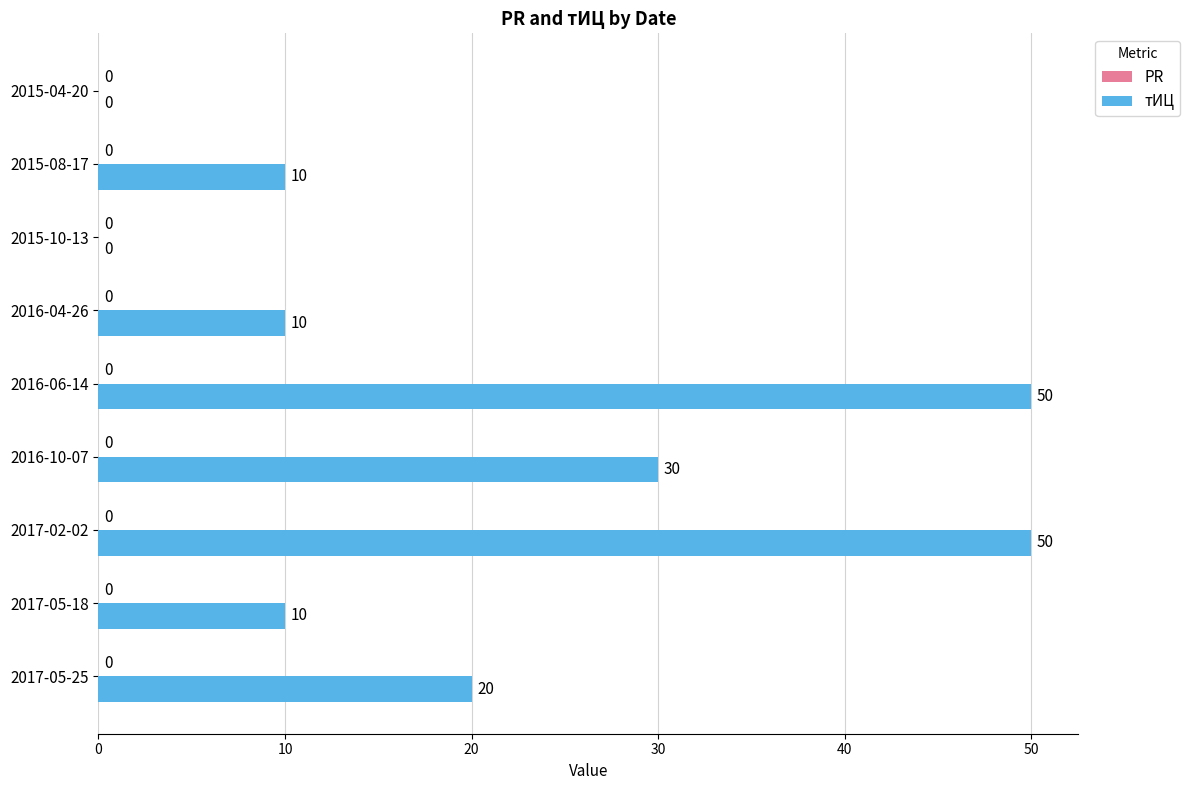

What is the sum of the values at 2017-05-25 and 2017-05-18?

30